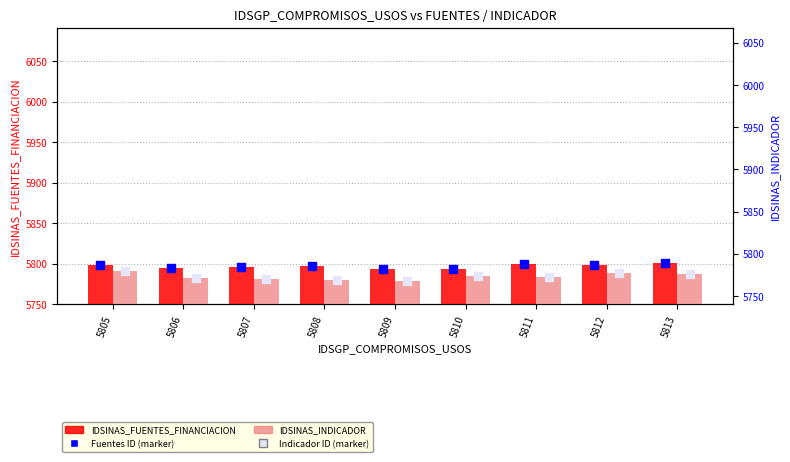

What is the total value across all series at 5805?

11577